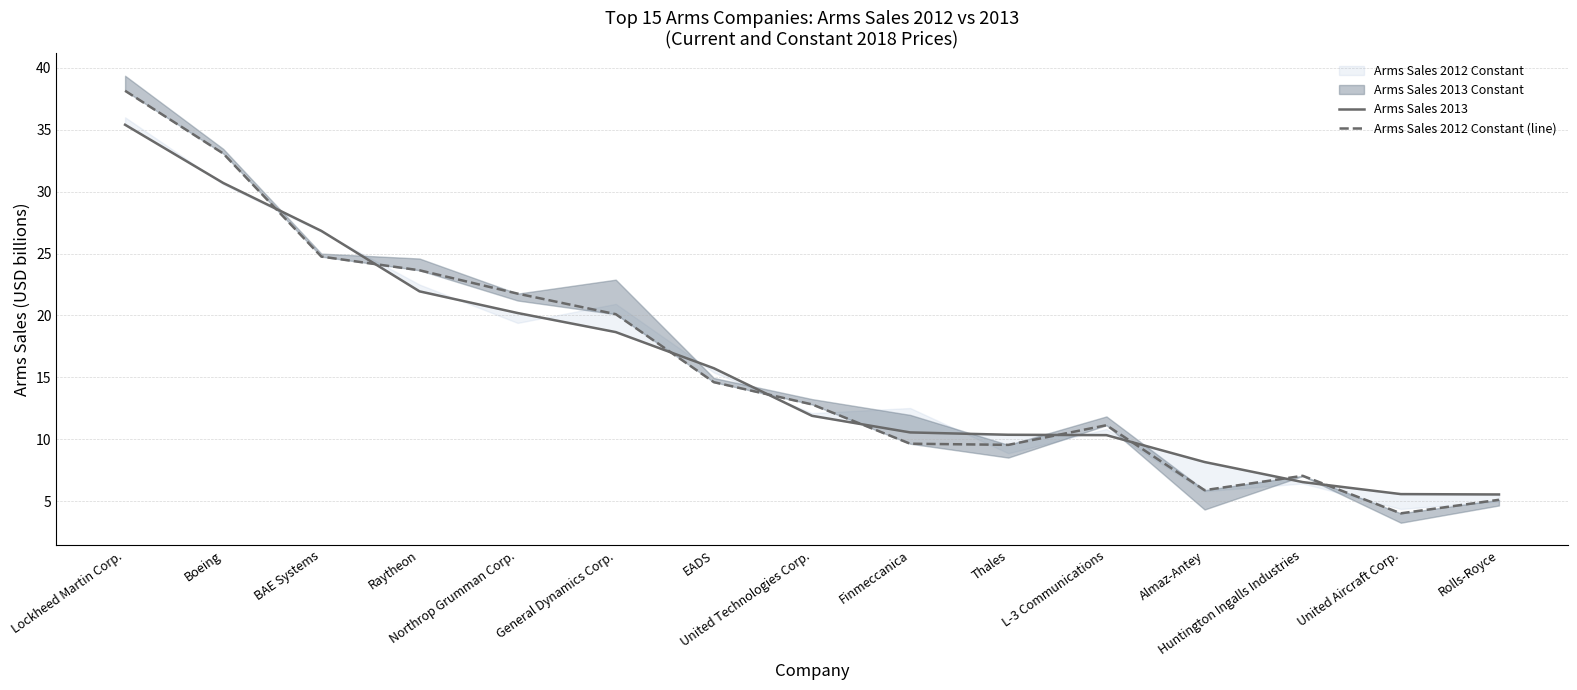

What is the difference between the Arms Sales 2012 Constant (line) values at Lockheed Martin Corp. and Thales?

28.6